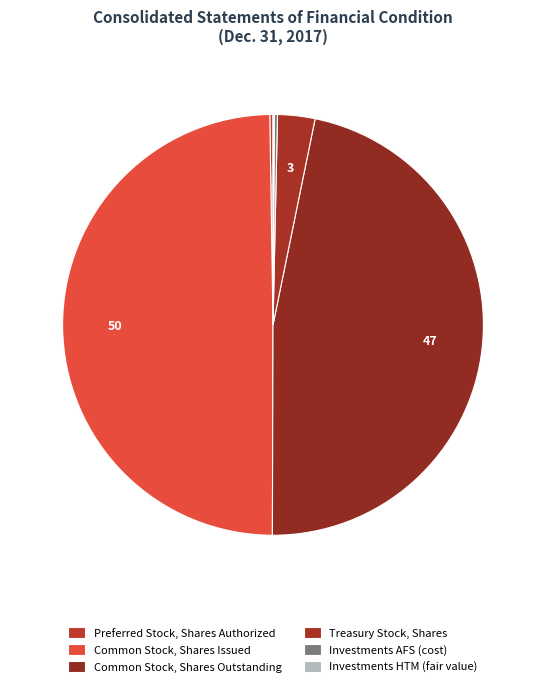

To the nearest percent, what is the combined percentage of Common Stock, Shares Outstanding and Preferred Stock, Shares Authorized?

47%